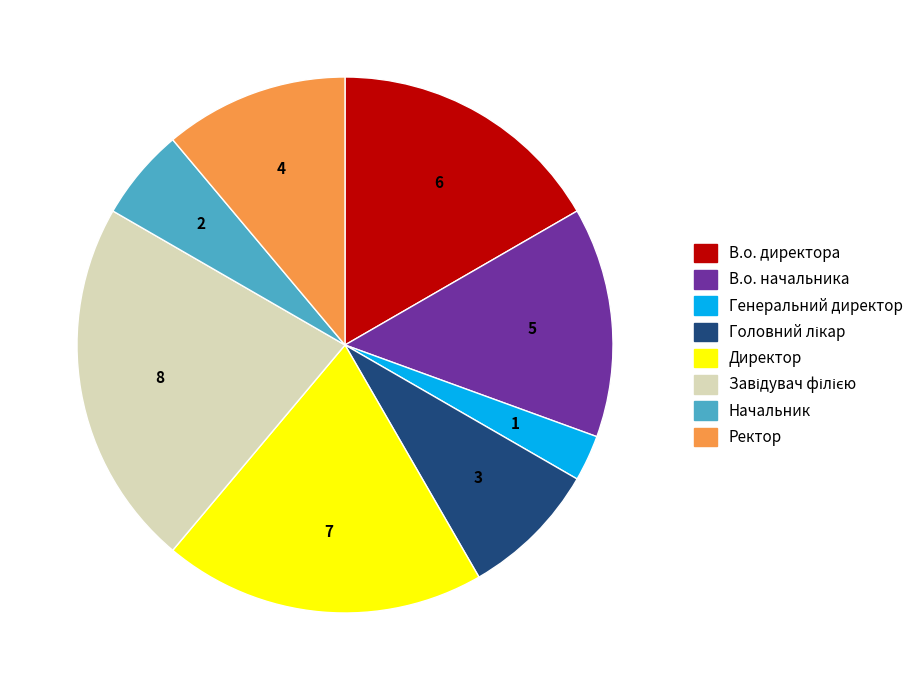

True or false: В.о. начальника accounts for 6% of the total.

False